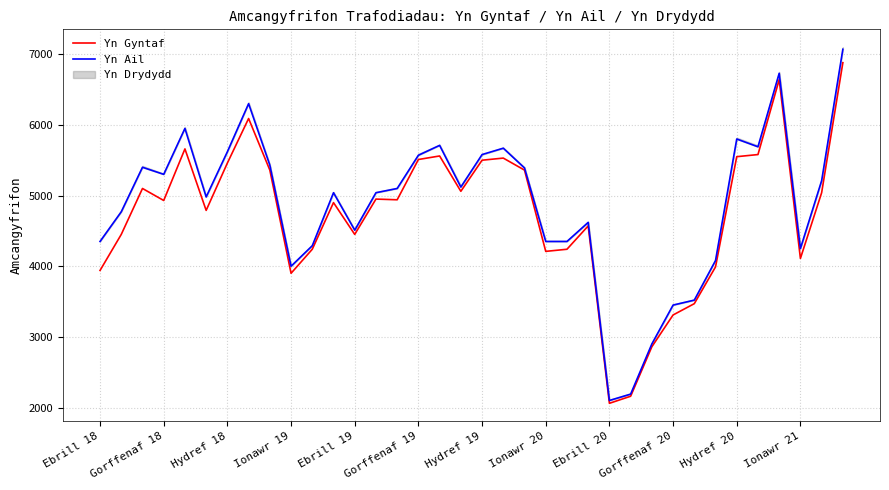

At which label is Yn Ail closest to 4585?

23